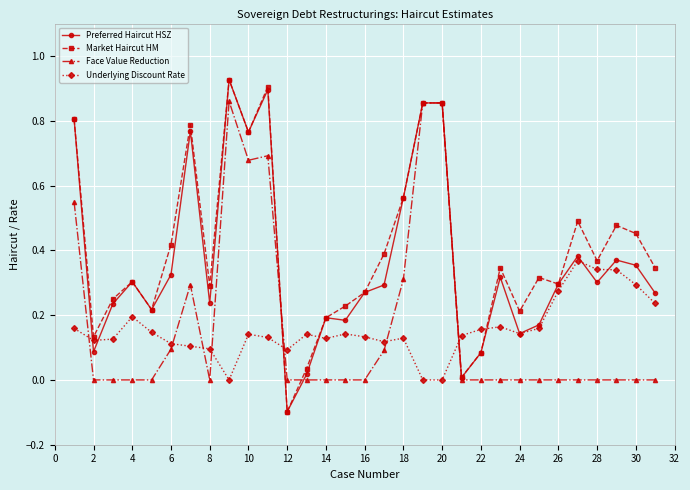

How many times do Underlying Discount Rate and Face Value Reduction cross each other?

7